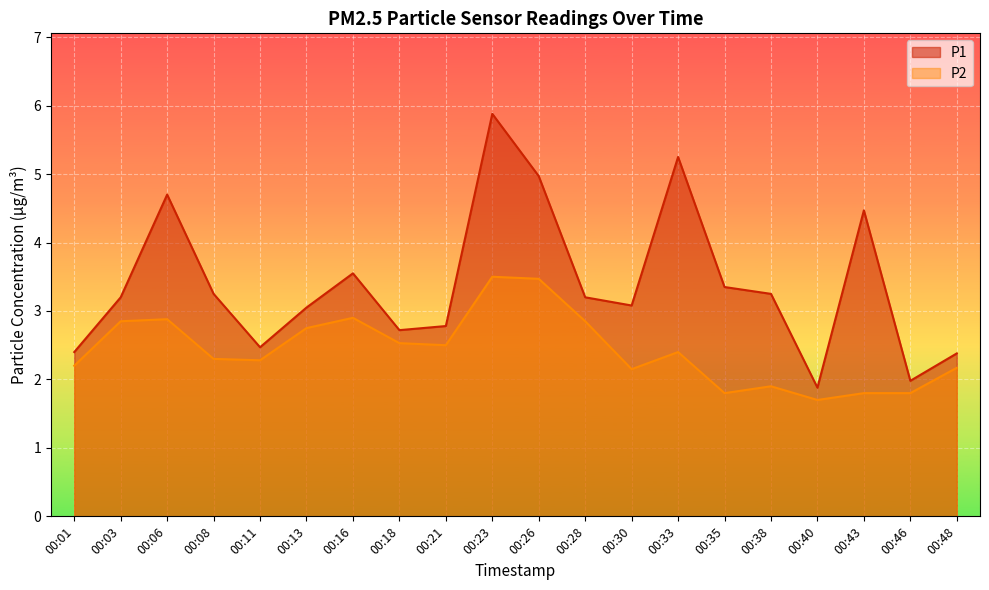

How many lines are shown in the chart?

2